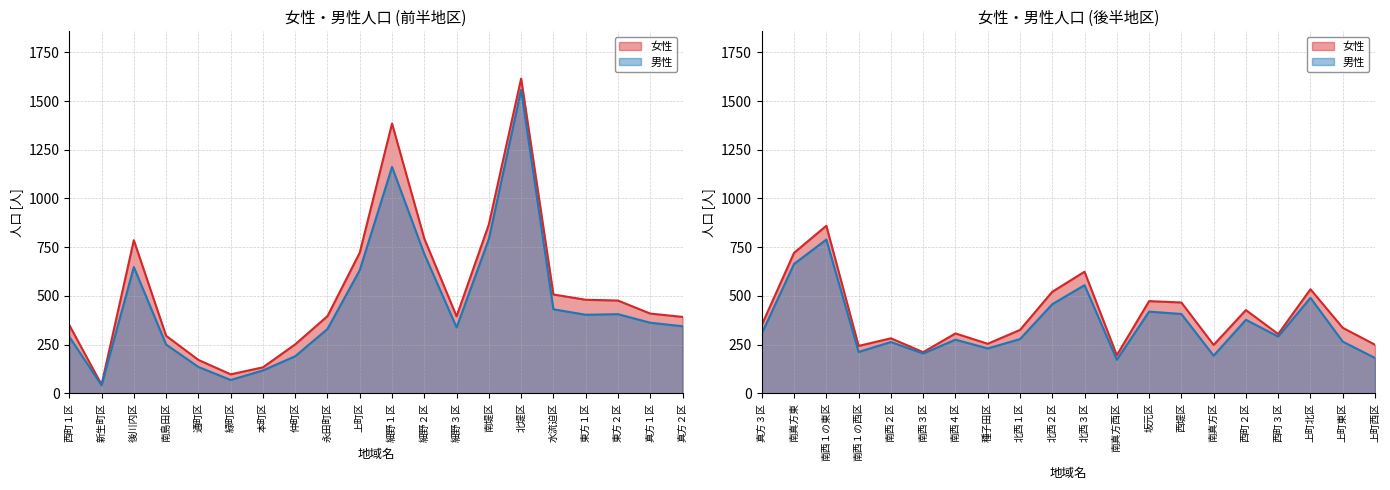

What is the average value of the 男性 series?

406